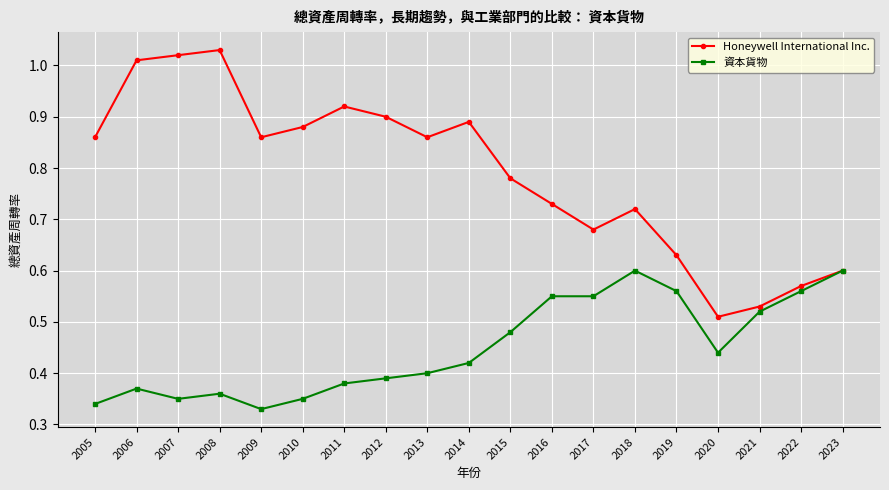

At how many categories does at least one series exceed 0?

19